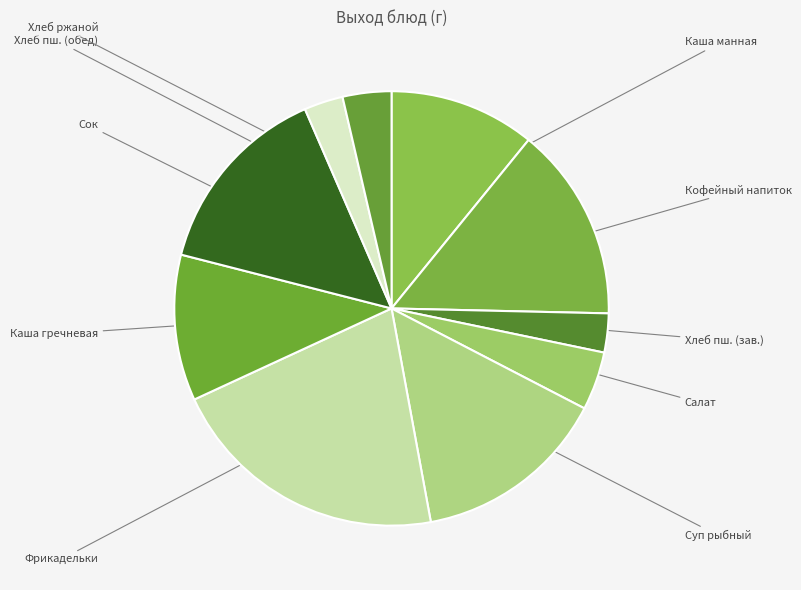

What is the largest slice in the pie chart?

Фрикадельки из говядины